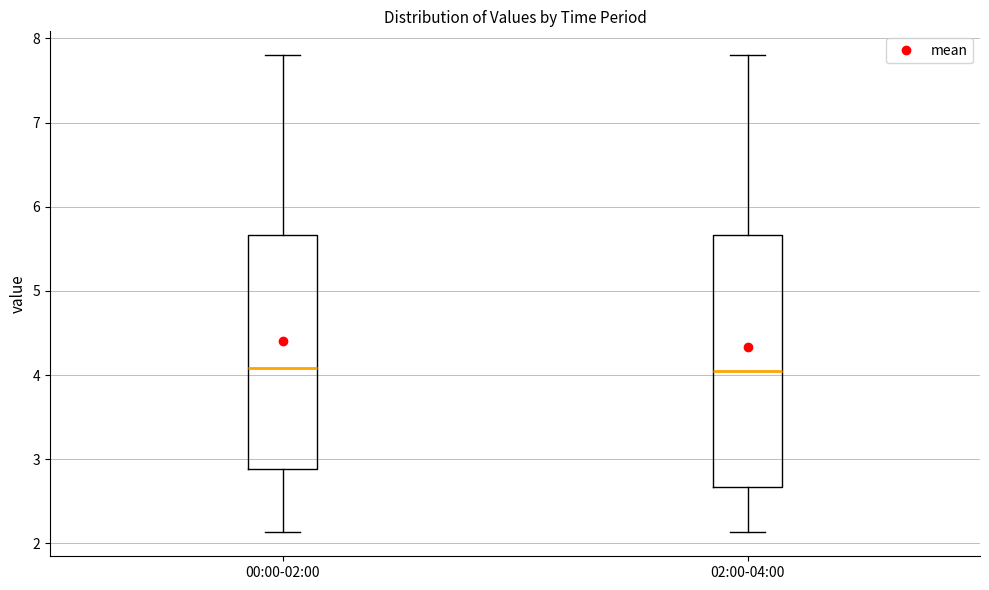

Reading left to right, read every box against the y-axis: the position of its median line, the range the box covers, and the ends of its whiskers. The values are not printed on the chart, so give them approximately, as read against the axis.

00:00-02:00: median 4.1, box 2.9 to 5.7, whiskers 2.1 to 7.8
02:00-04:00: median 4.1, box 2.7 to 5.7, whiskers 2.1 to 7.8